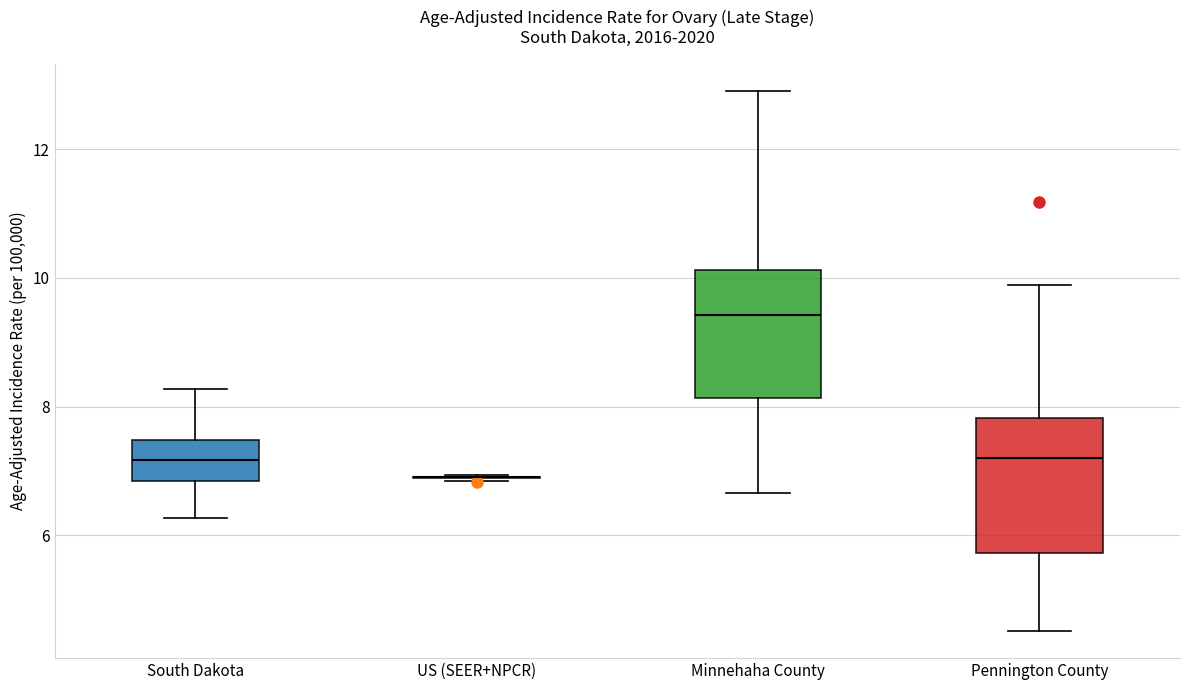

Where does the median line of the box for Minnehaha County sit on the y-axis? The values are not printed on the chart, so give them approximately, as read against the axis.

9.4